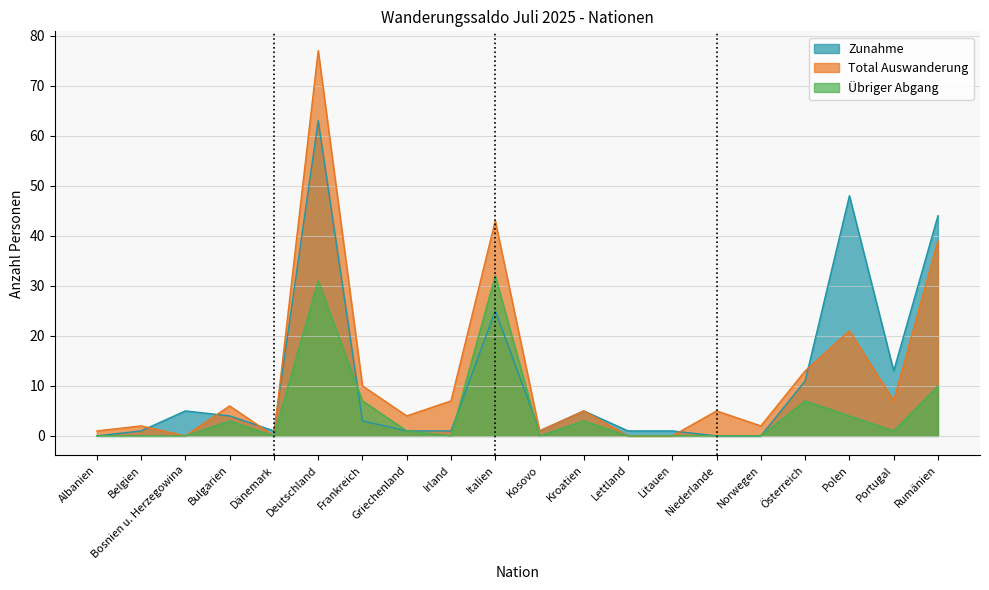

How many times do Zunahme and Übriger Abgang cross each other?

3